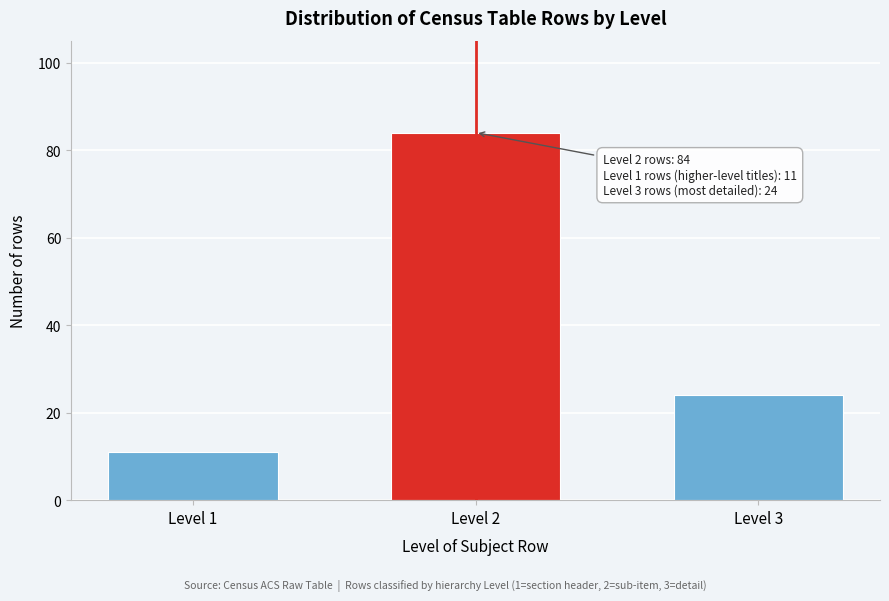

Reading right to left, extract all data points from this chart.

Level 3=24	Level 2=84	Level 1=11